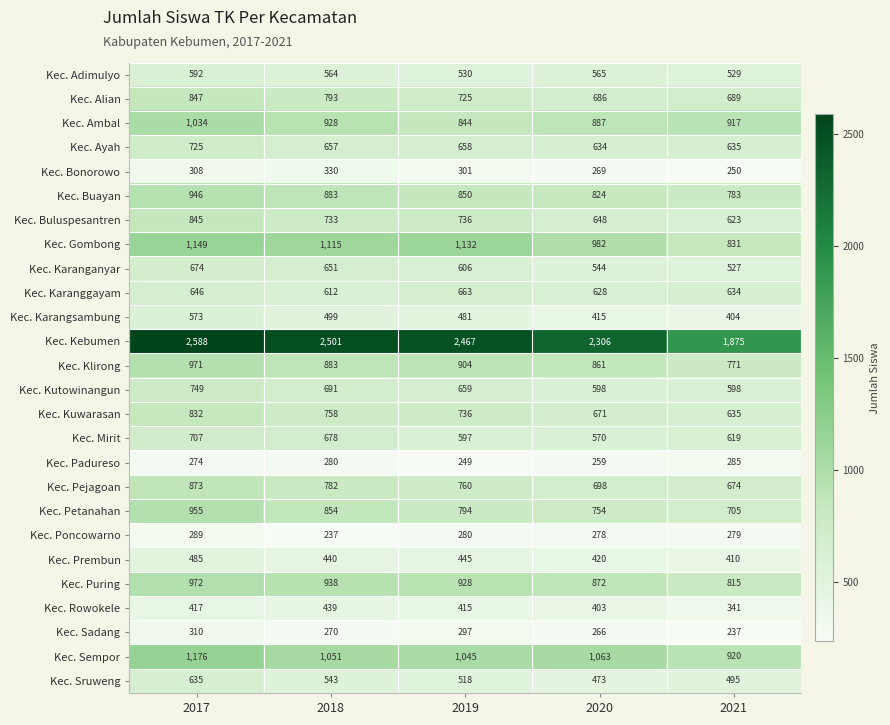

What is the average value of the Kec. Alian series?

748